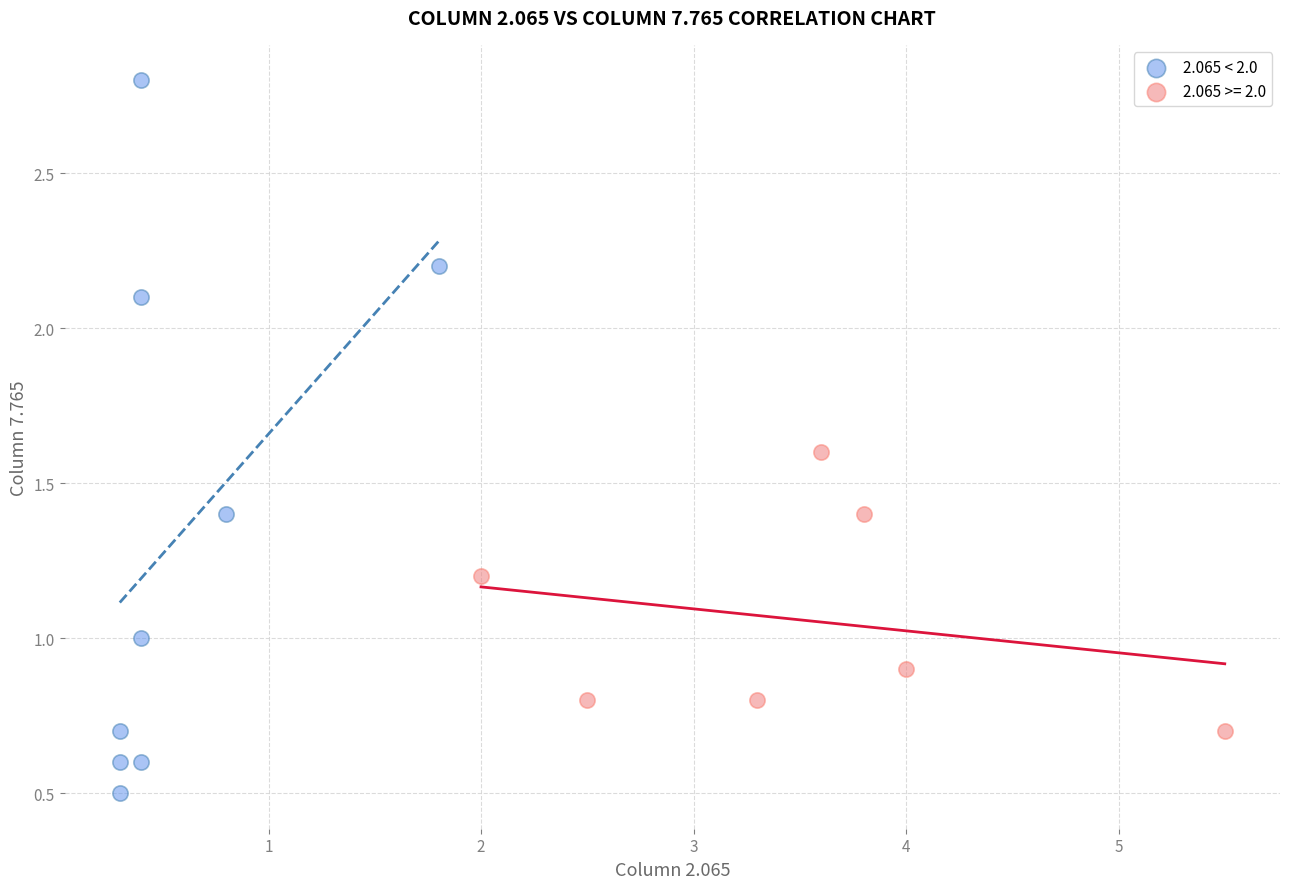

Which series has the largest Y range (max minus min)?

2.065 < 2.0